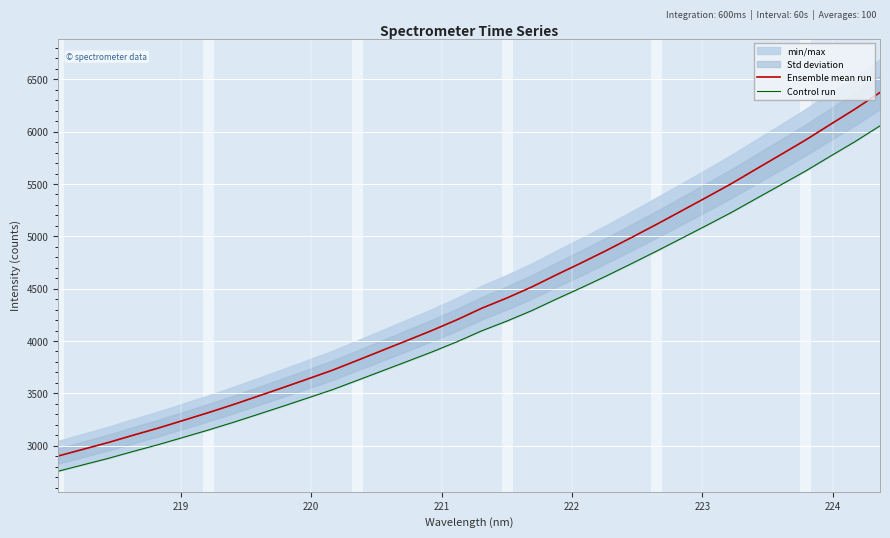

True or false: Control run and Ensemble mean run intersect in this chart.

False